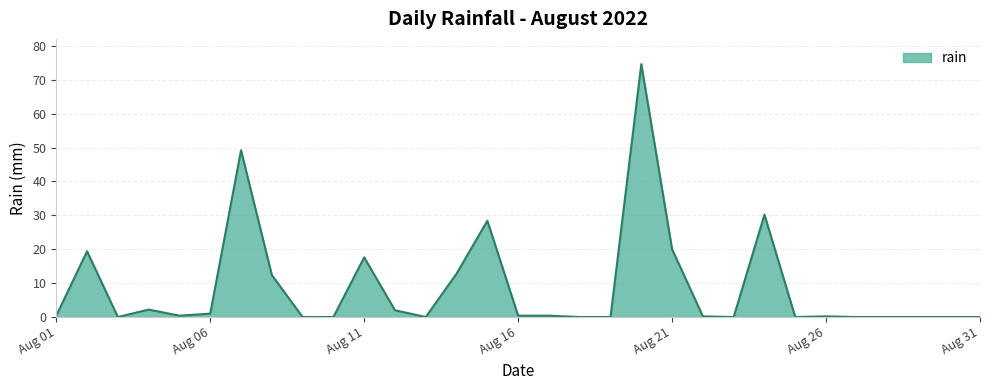

How many categories are shown in the chart?

31